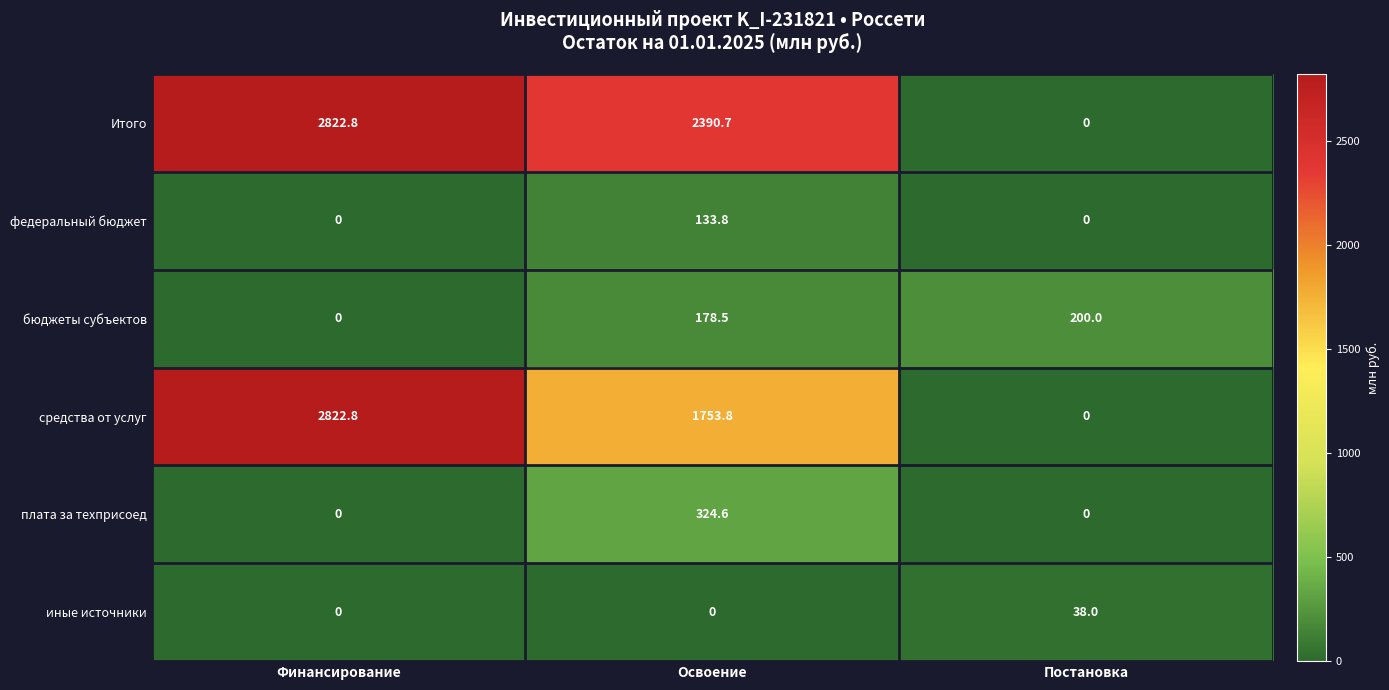

The value of плата за техприсоед at Финансирование is 0.0. True or false?

True